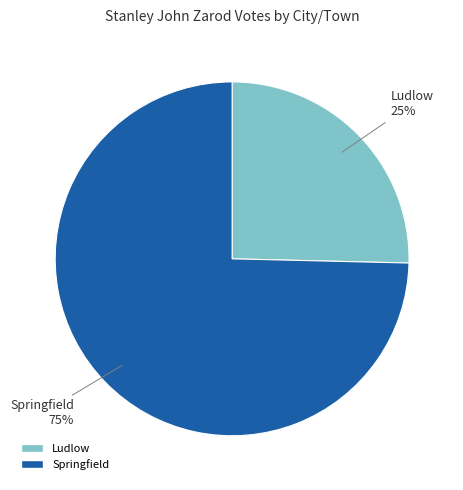

Which slice represents more than half of the pie?

Springfield